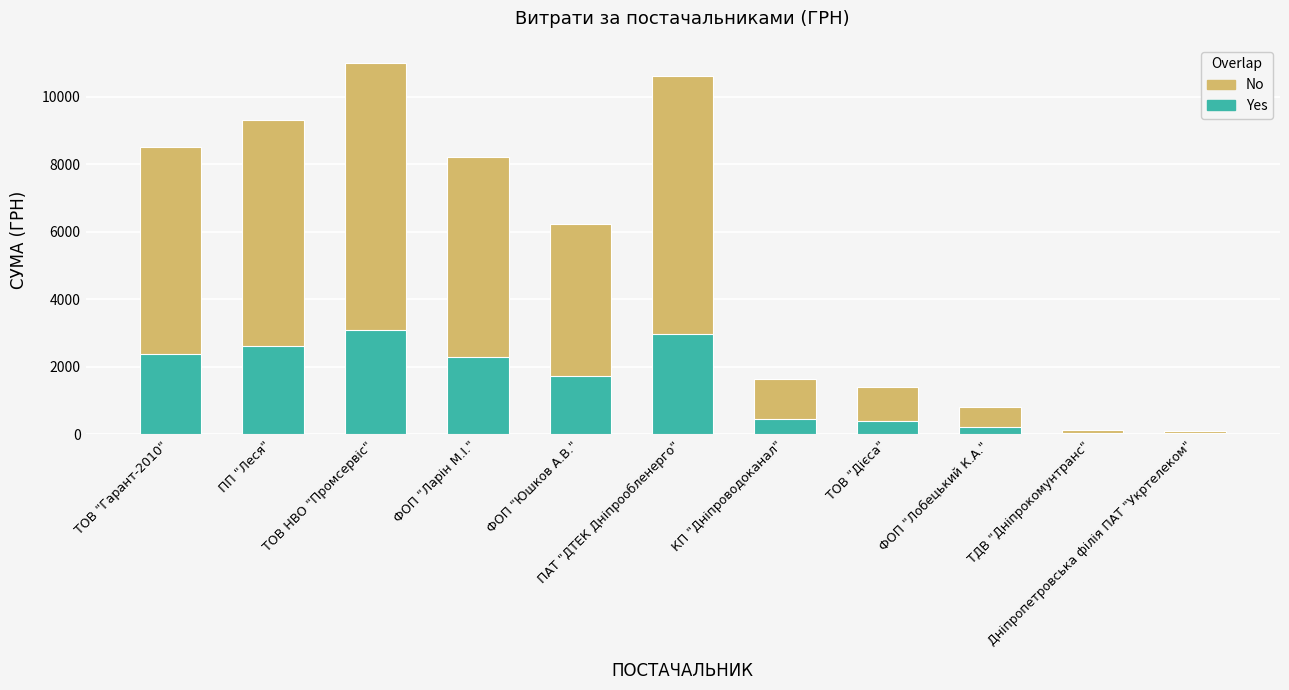

What is the value of the Частка (акцент) bar at the 3rd from the left?

3076.5